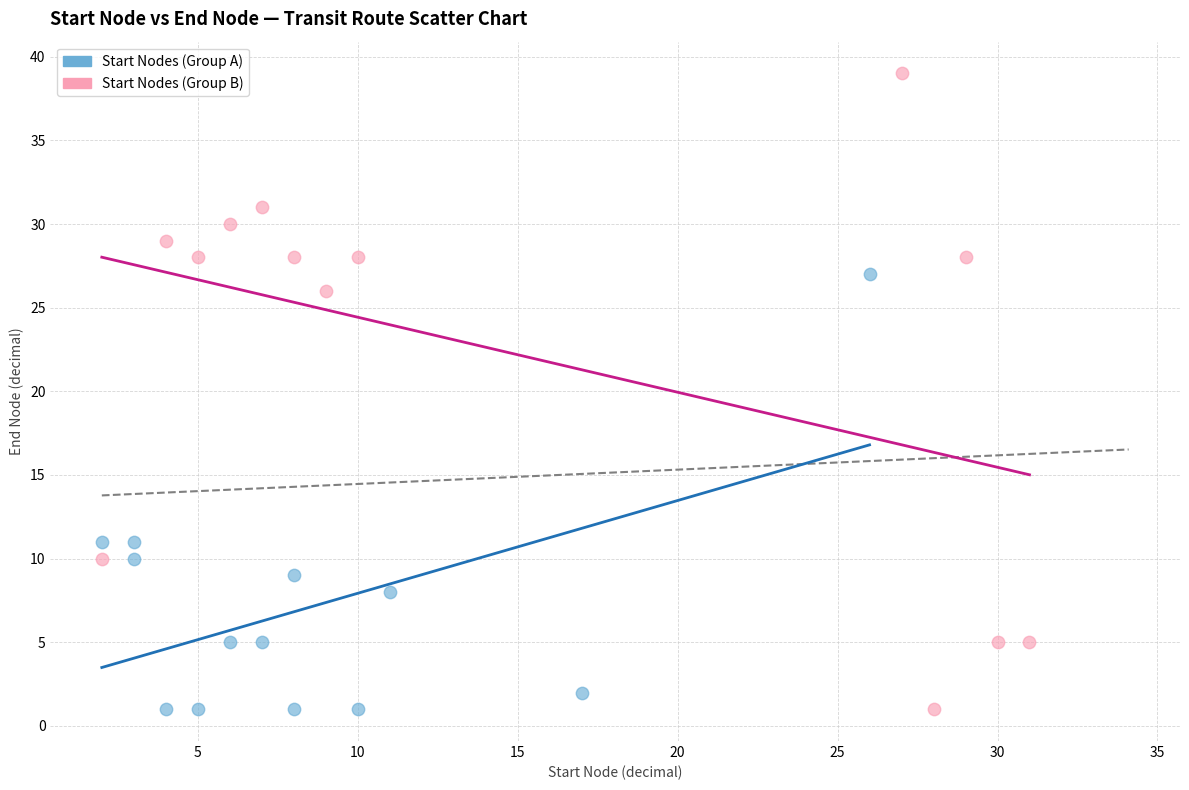

Which series has the largest Y range (max minus min)?

Start Nodes (Group B)